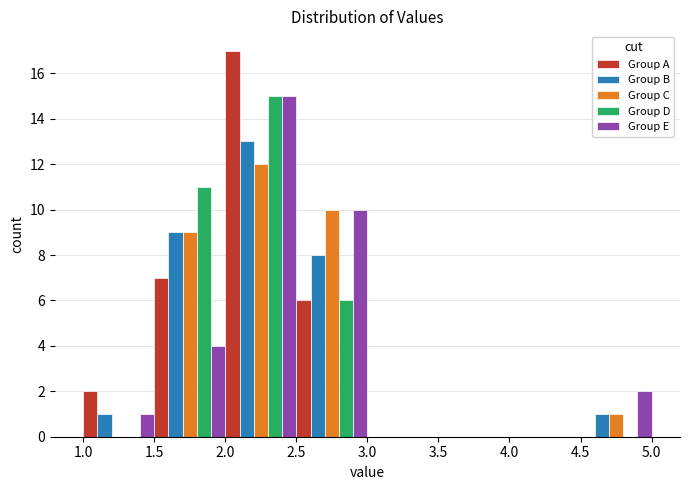

Reading left to right, list every range on the x-axis with the height of the bar of each series over it. The values are not printed on the chart, so give them approximately, as read against the axis.

1.0 to 1.5: Group A=2	Group B=1	Group C=0	Group D=0	Group E=1
1.5 to 2.0: Group A=7	Group B=9	Group C=9	Group D=11	Group E=4
2.0 to 2.5: Group A=17	Group B=13	Group C=12	Group D=15	Group E=15
2.5 to 3.0: Group A=6	Group B=8	Group C=10	Group D=6	Group E=10
3.0 to 3.5: Group A=0	Group B=0	Group C=0	Group D=0	Group E=0
3.5 to 4.0: Group A=0	Group B=0	Group C=0	Group D=0	Group E=0
4.0 to 4.5: Group A=0	Group B=0	Group C=0	Group D=0	Group E=0
4.5 to 5.0: Group A=0	Group B=1	Group C=1	Group D=0	Group E=2